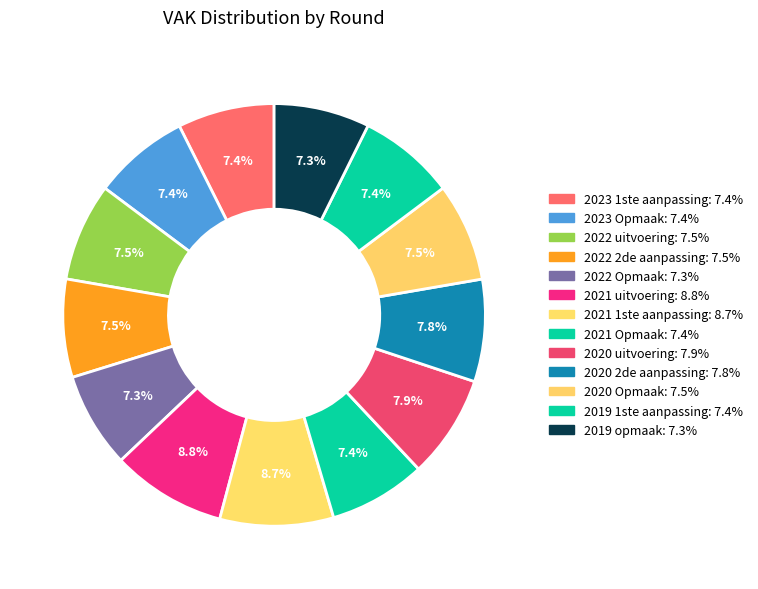

How many segments does this pie chart have?

13